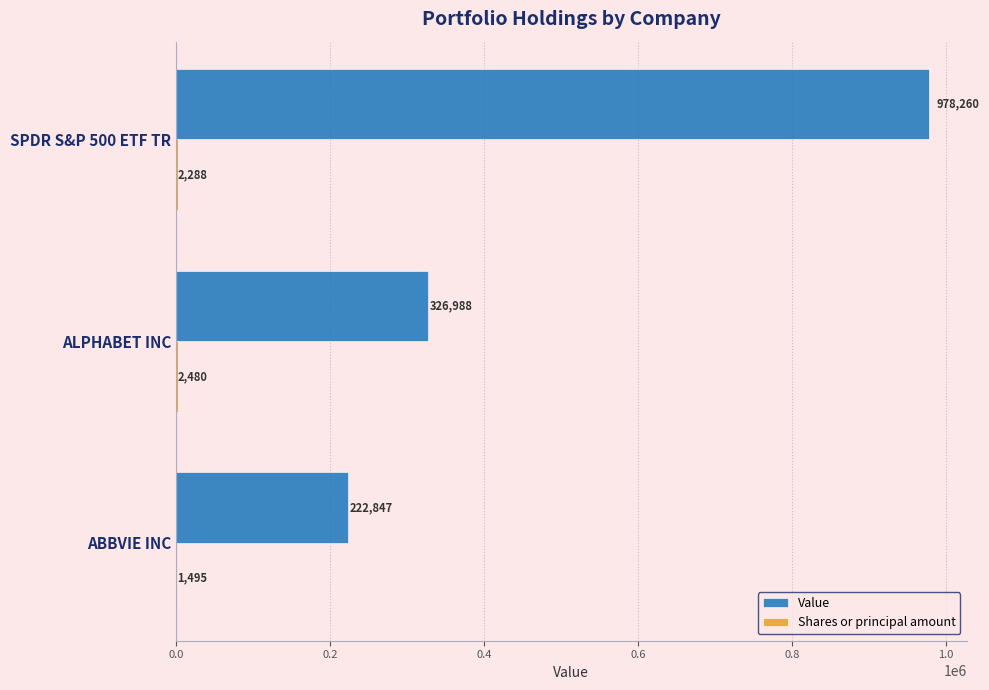

What is the sum of the Value values at SPDR S&P 500 ETF TR and ABBVIE INC?

1201107